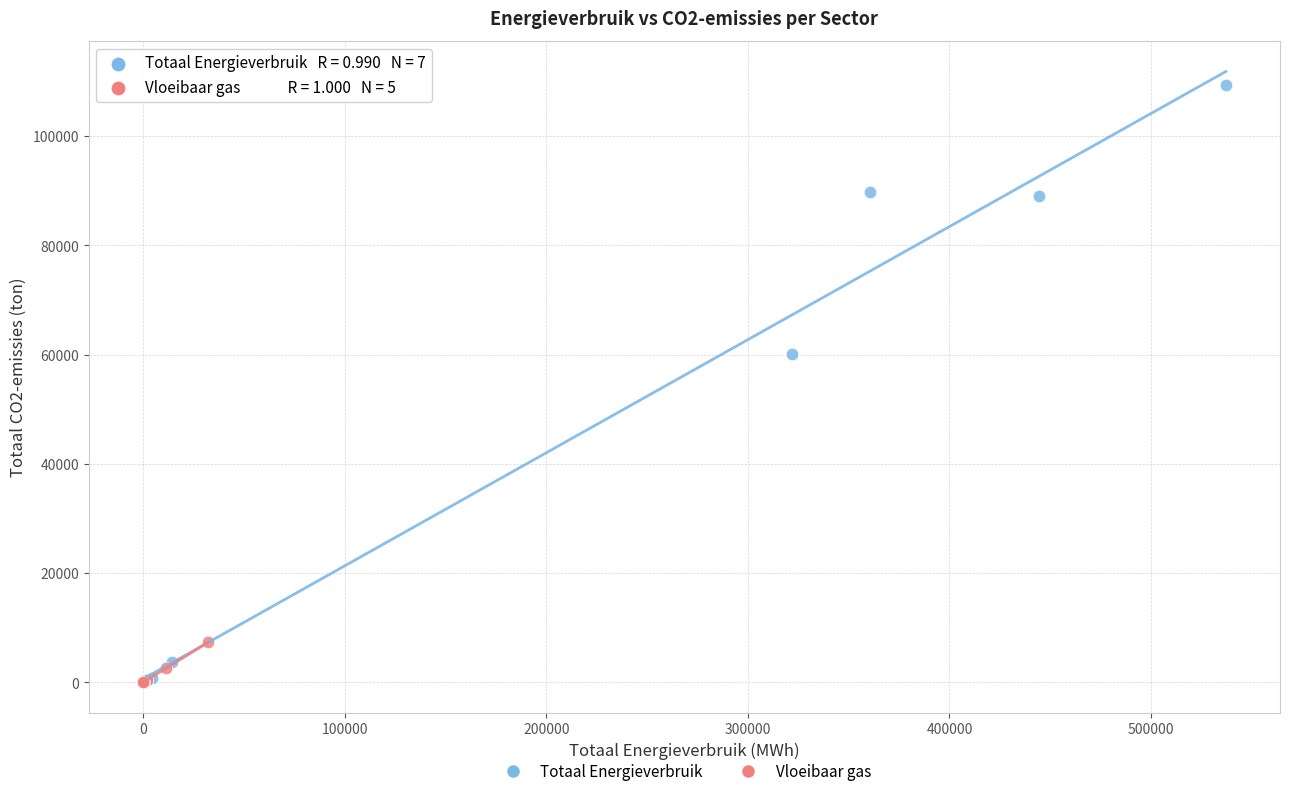

Which series has the widest spread of Y values?

Totaal Energieverbruik